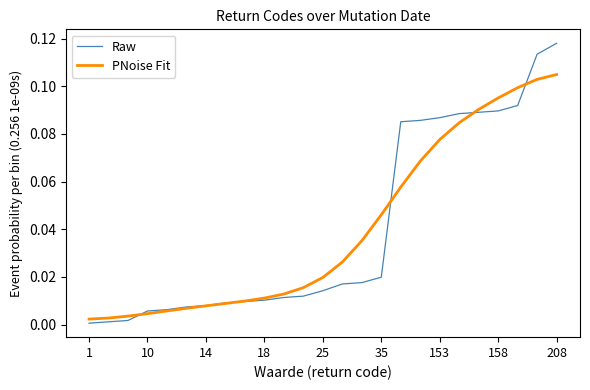

How many intersections are there between Raw and PNoise Fit?

5